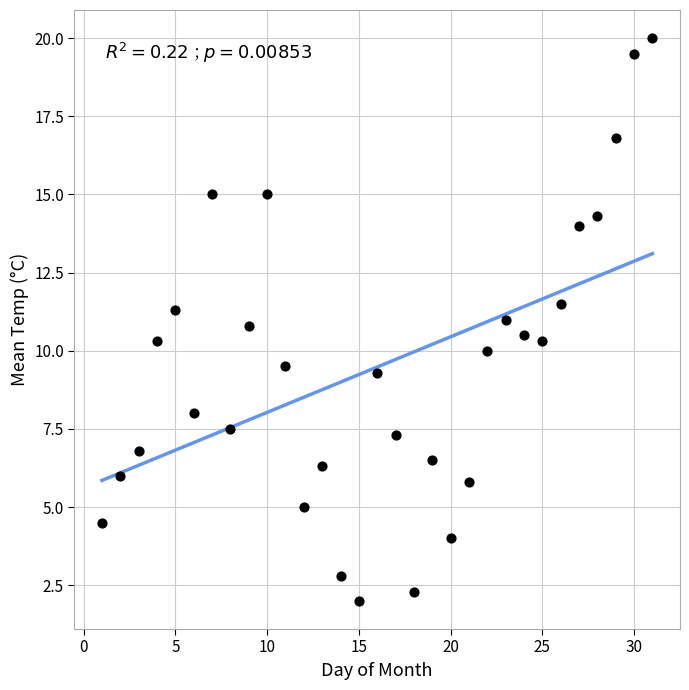

What is the range of X values (max minus min)?

30.0